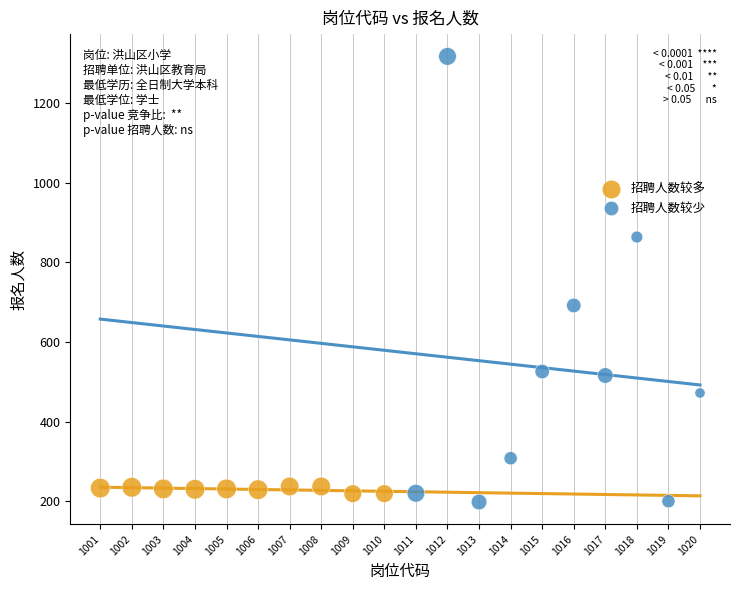

Which series has the widest spread of Y values?

招聘人数较少